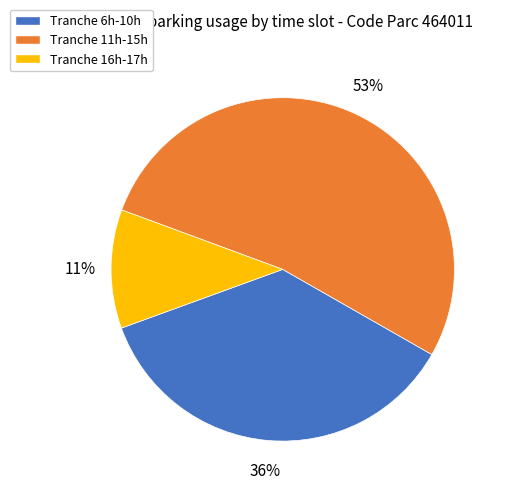

Does any single category account for the majority?

Yes